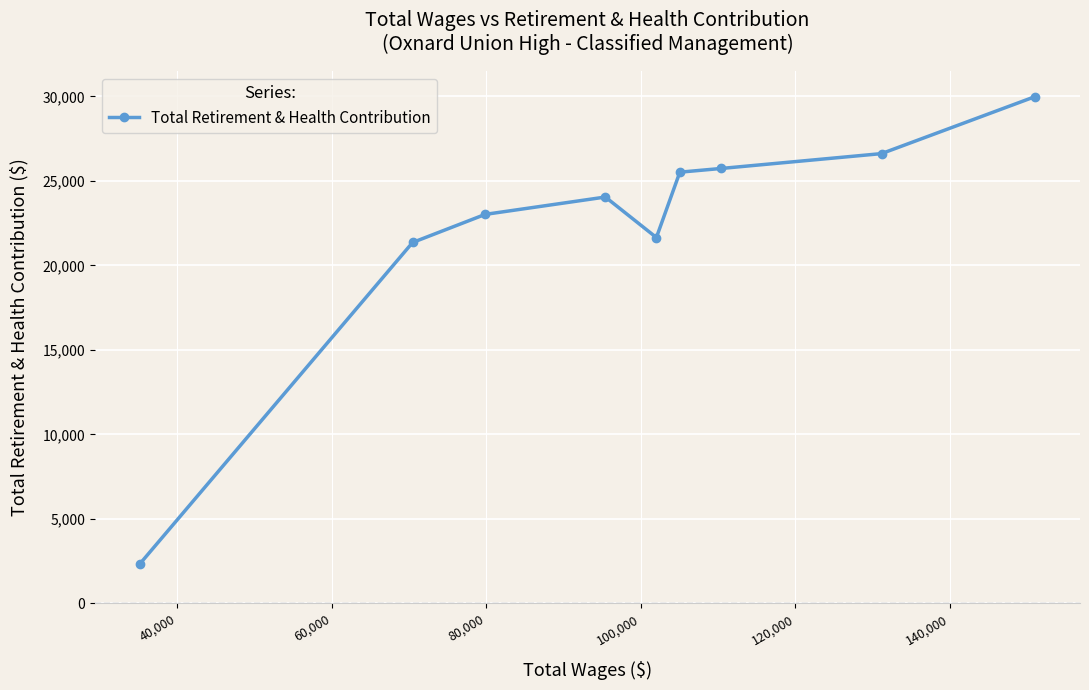

What is the value of the 7th point from the left?

25737